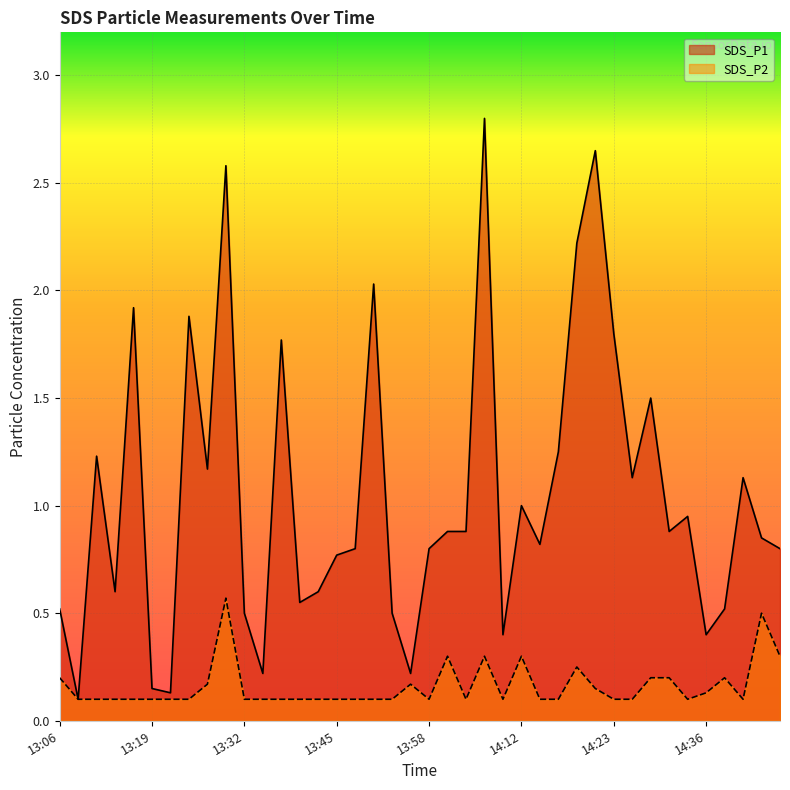

Which series changed the most between 13:32 and 14:25?

SDS_P1